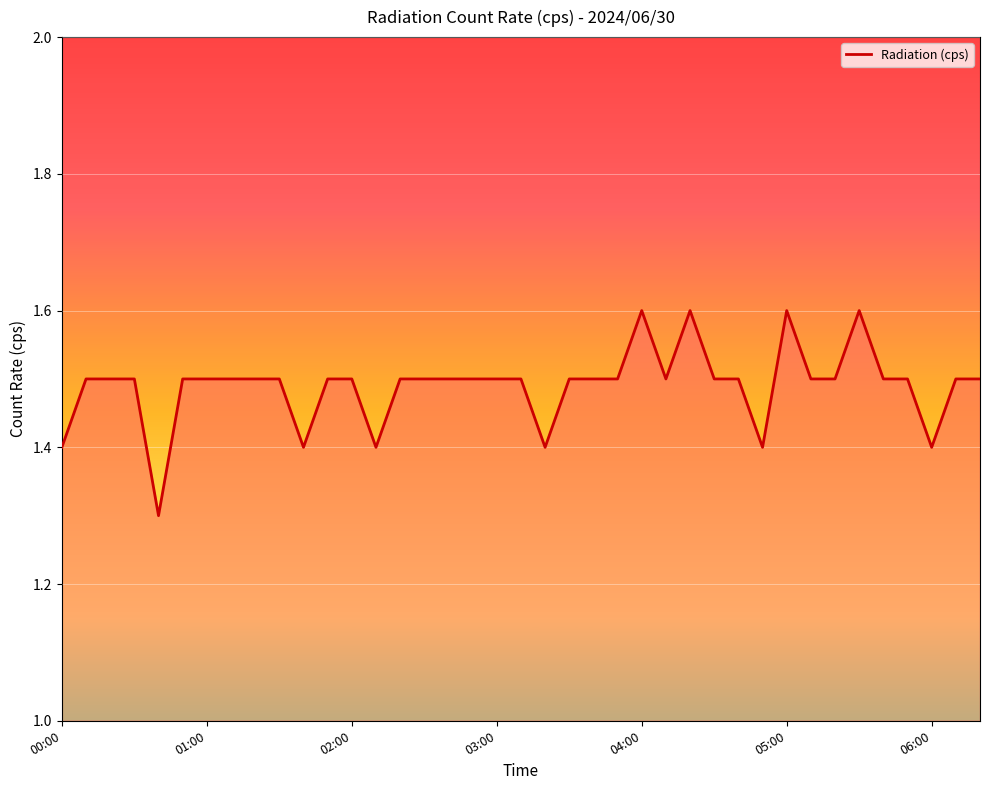

What is the difference between the maximum and minimum values?

0.3